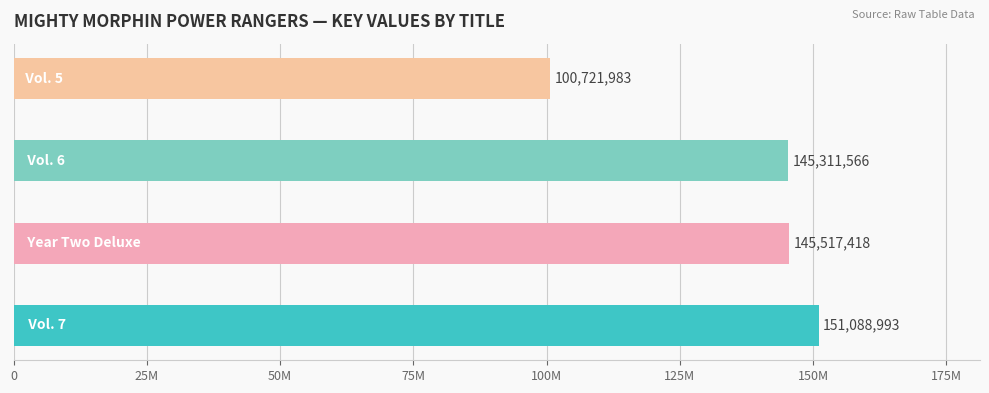

Does the chart contain any negative values?

No